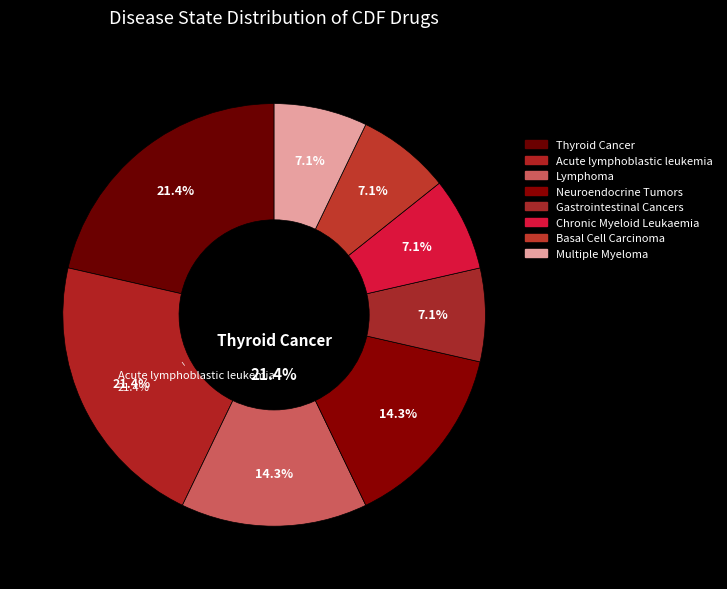

To the nearest percent, what is the average slice percentage?

12%